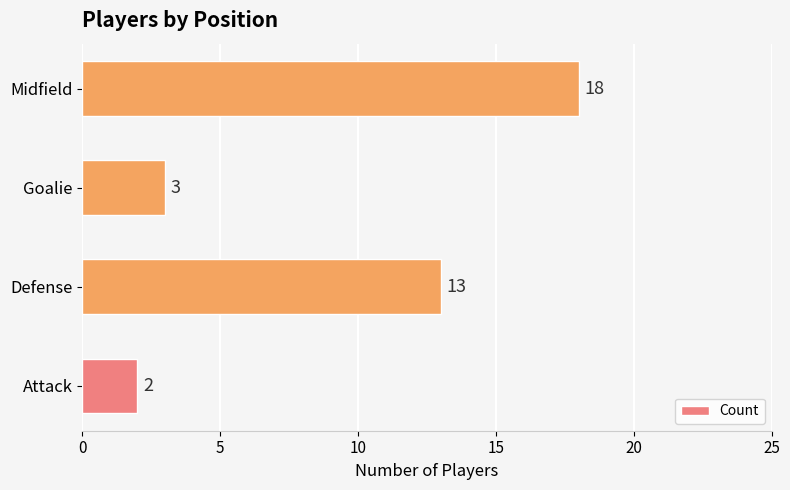

What is the minimum value shown in the chart?

2